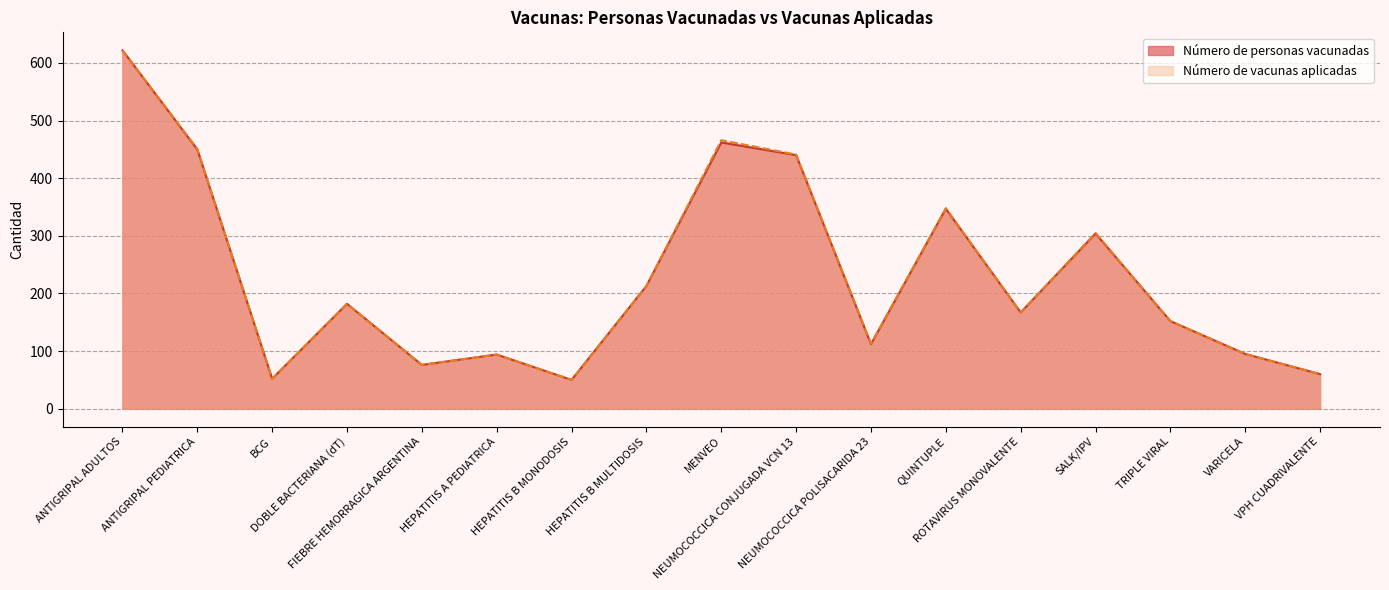

Is it true that Número de vacunas aplicadas equals 182 at NEUMOCOCCICA POLISACARIDA 23?

False